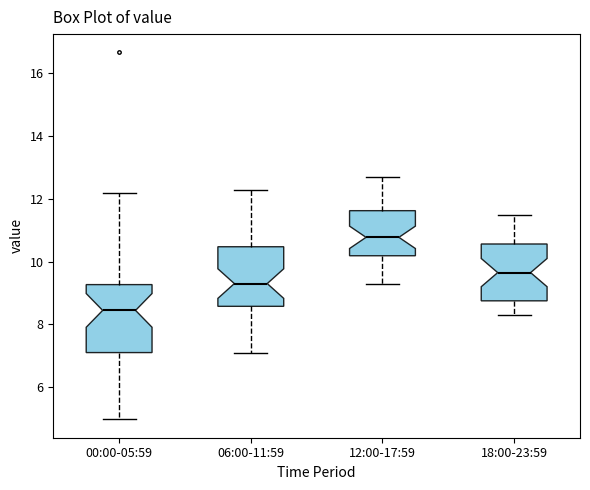

Comparing the boxes themselves (not the whiskers), which one is the tallest?

00:00-05:59